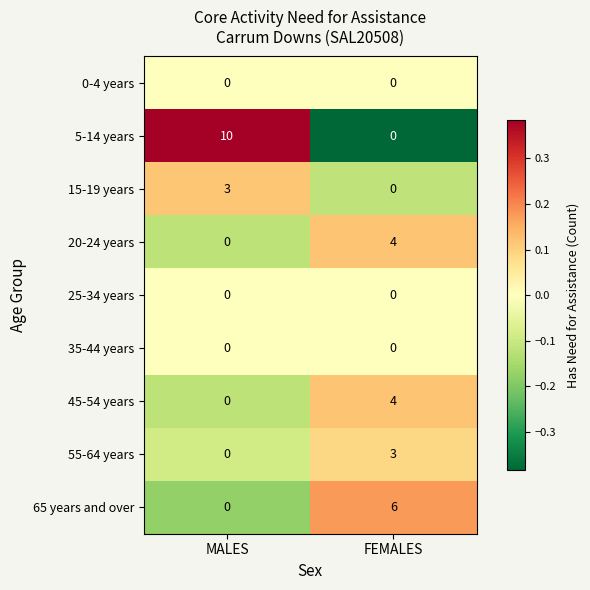

What is the difference between the highest and lowest values at MALES?

10